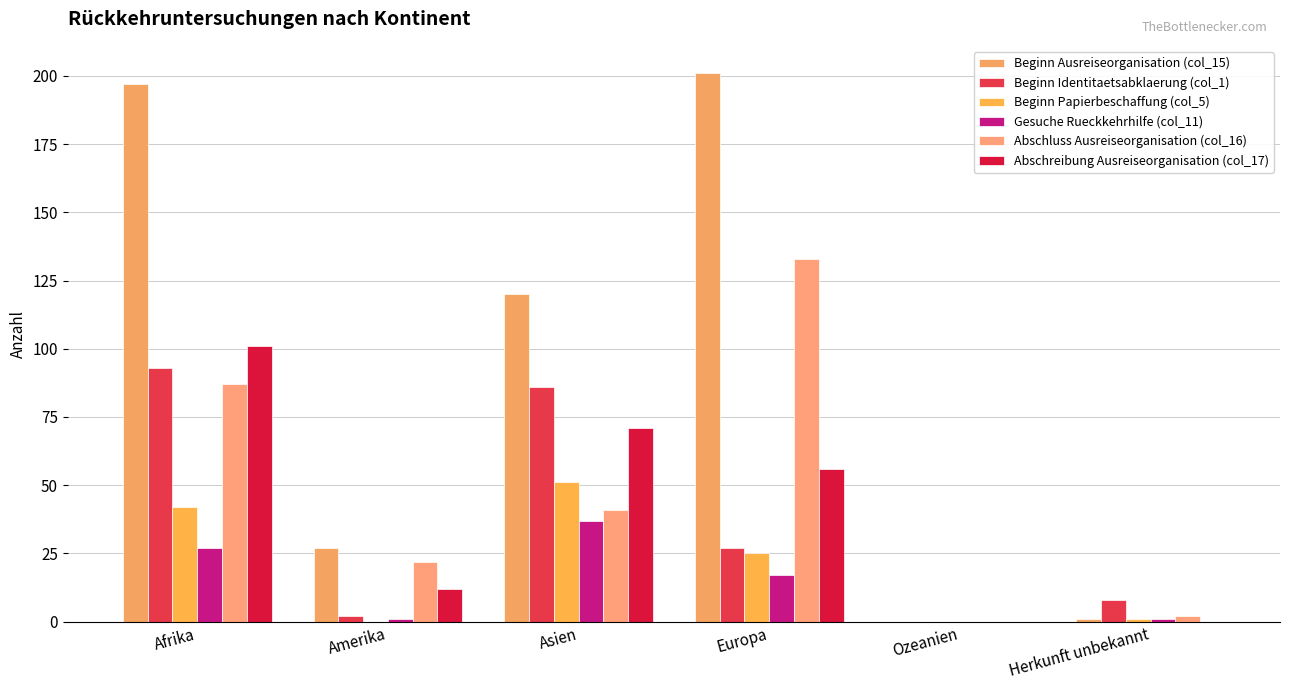

What is the label of the 1st bar from the right?

Herkunft unbekannt